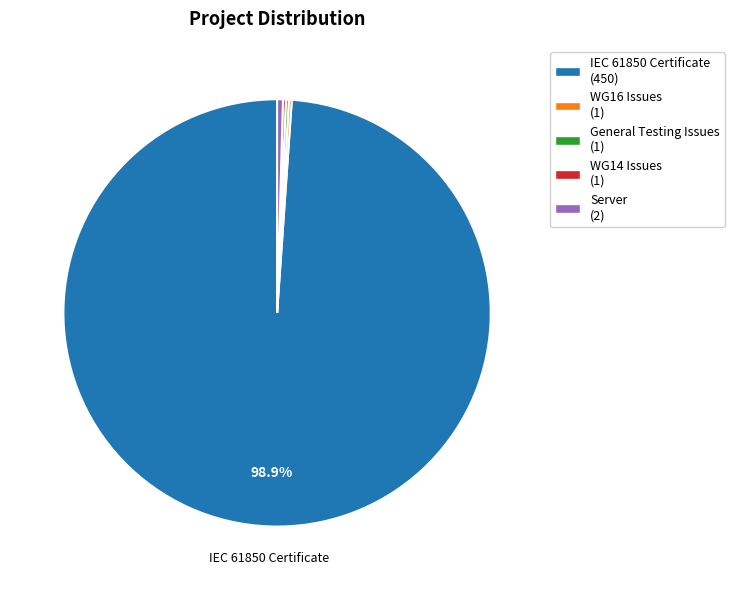

Is there a majority slice in this chart?

Yes